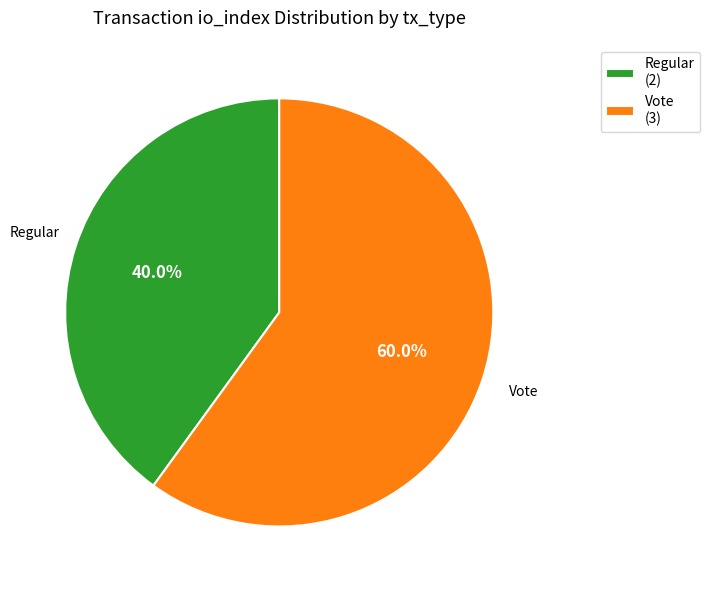

The Regular slice represents 40% of the pie. True or false?

True